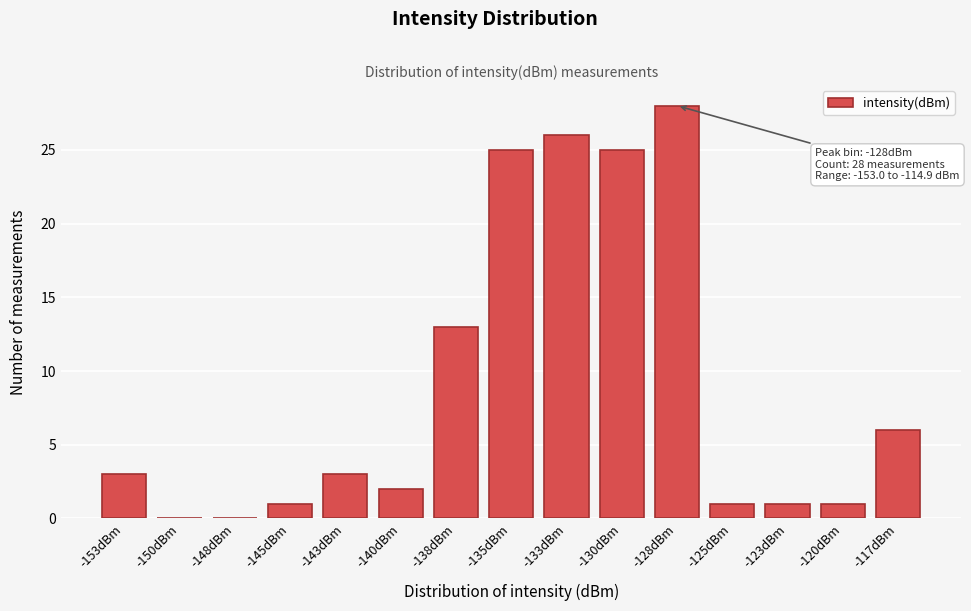

Reading left to right, list all the values displayed in this chart.

-153dBm=3	-150dBm=0	-148dBm=0	-145dBm=1	-143dBm=3	-140dBm=2	-138dBm=13	-135dBm=25	-133dBm=26	-130dBm=25	-128dBm=28	-125dBm=1	-123dBm=1	-120dBm=1	-117dBm=6